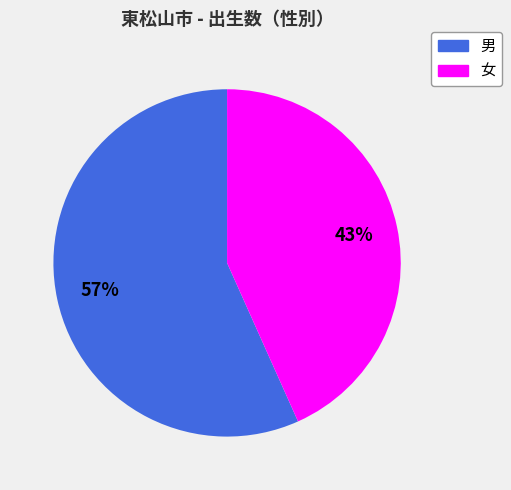

Combined, do 男 and 女 account for over 50%?

Yes